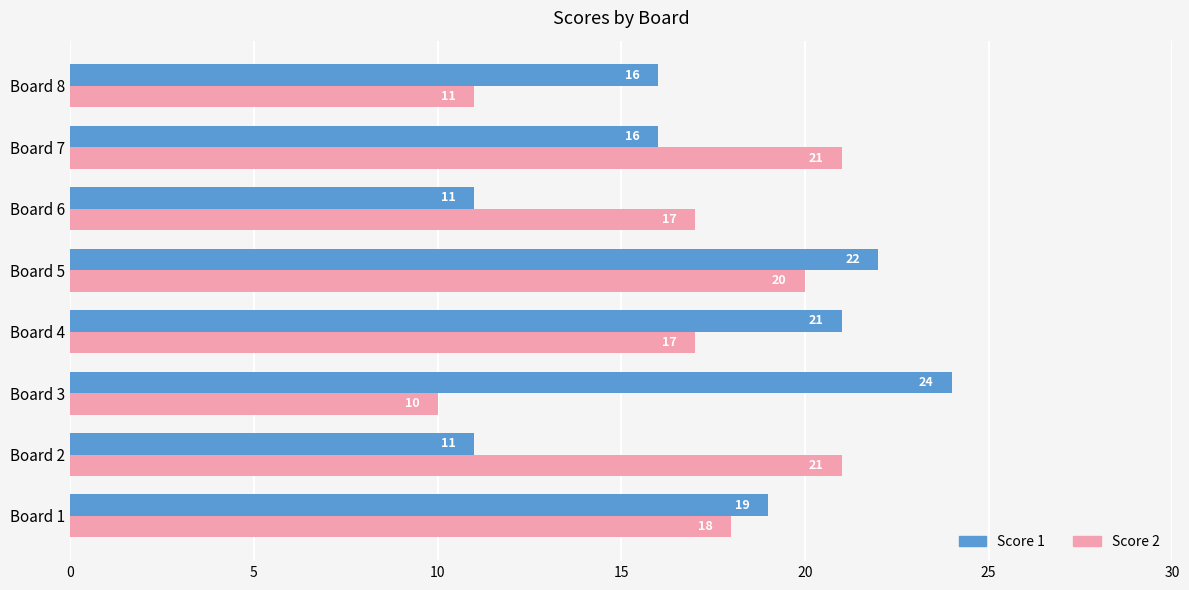

What is the smallest value displayed?

10